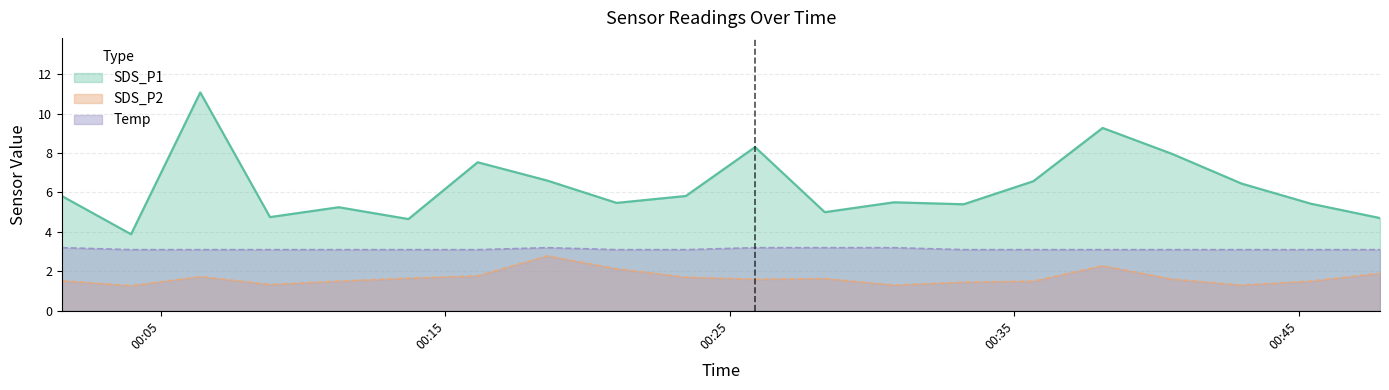

Does the chart have visible grid lines?

Yes